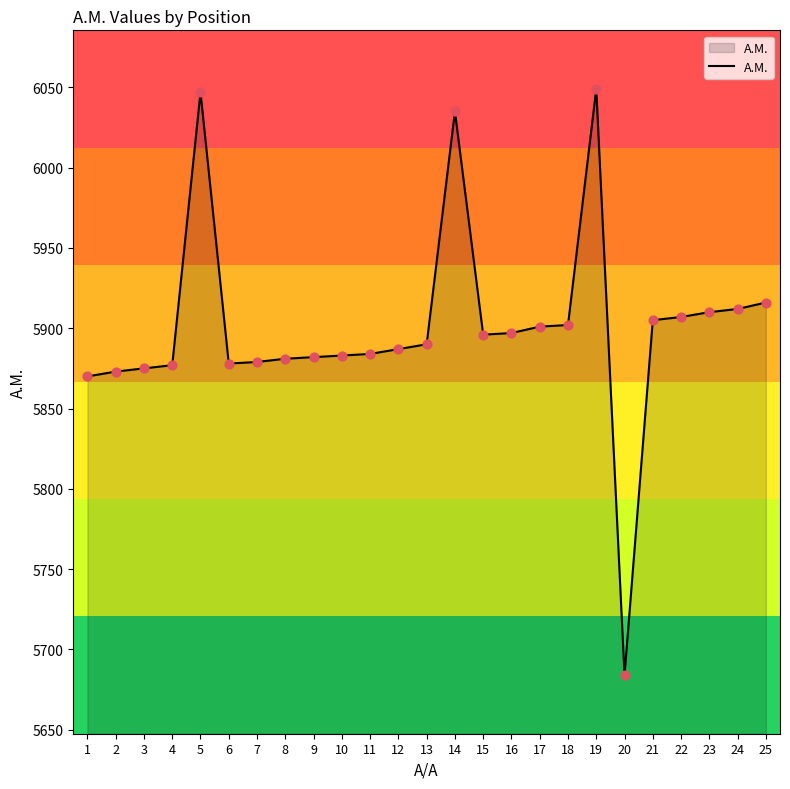

Between 11 and 6, which is larger?

11